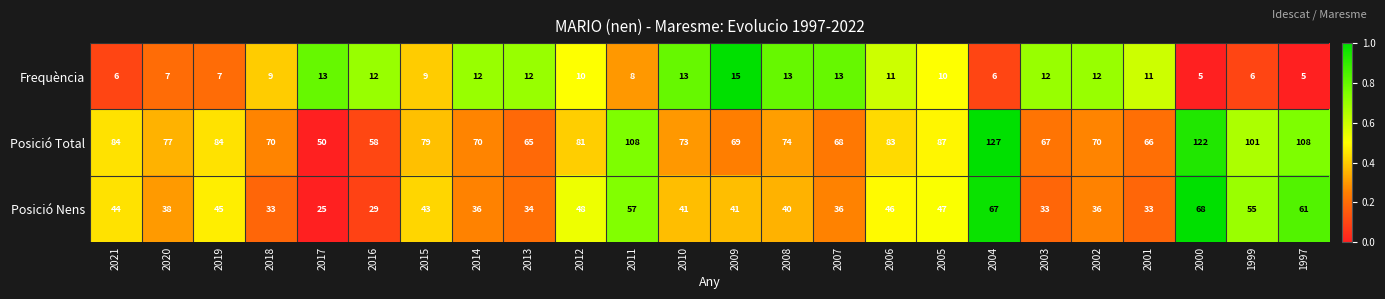

At which category is the sum across all series the highest?

2004